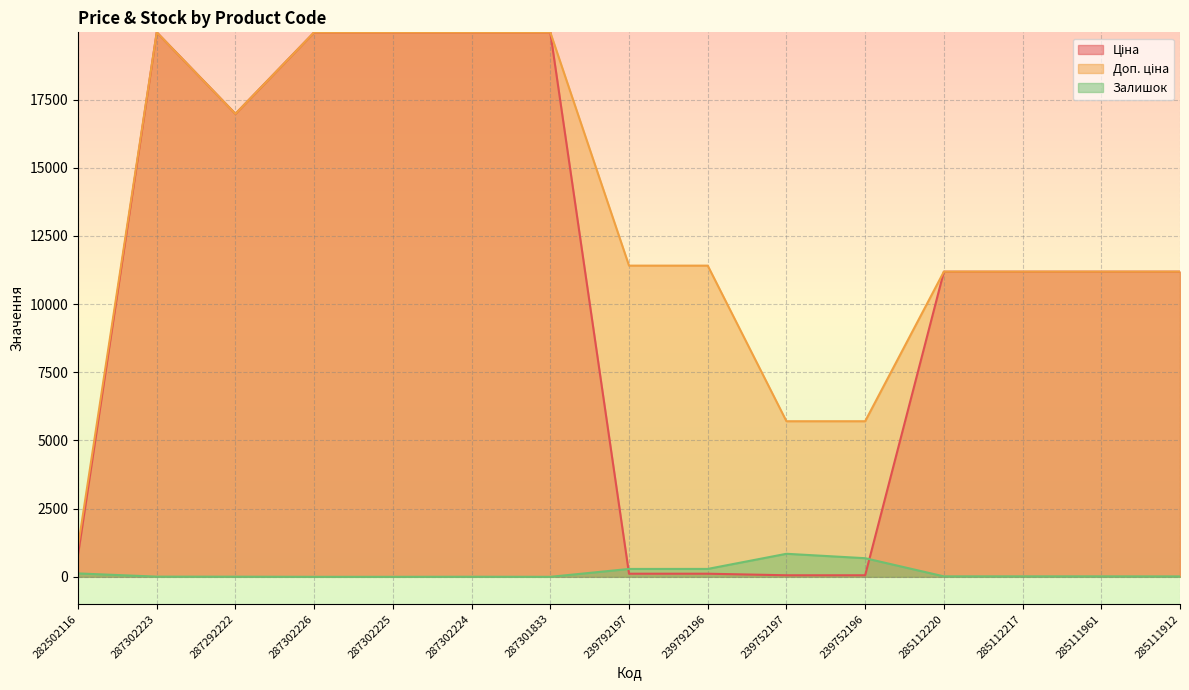

At how many categories does at least one series exceed 1118?

14